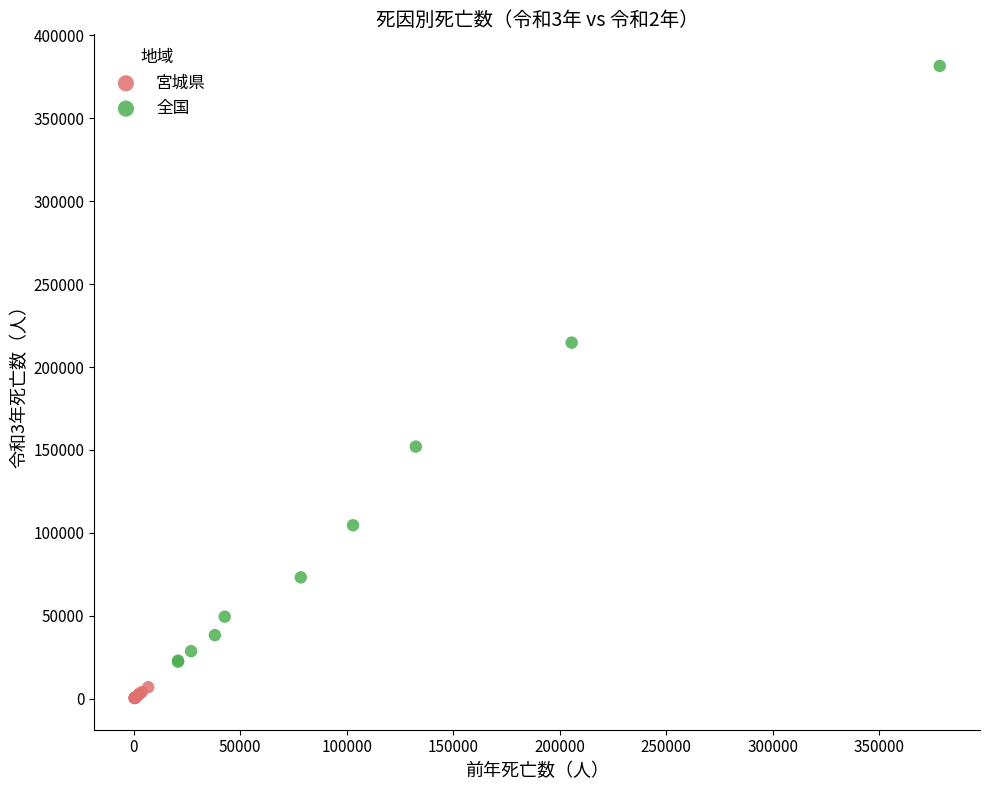

Which series has the widest spread of Y values?

全国